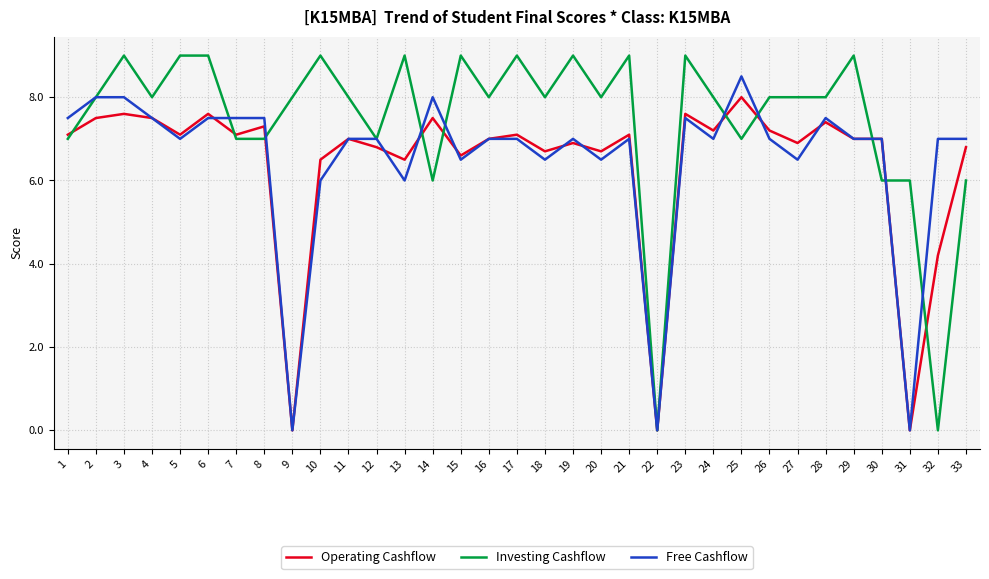

What is the total value across all series at 19?

22.9